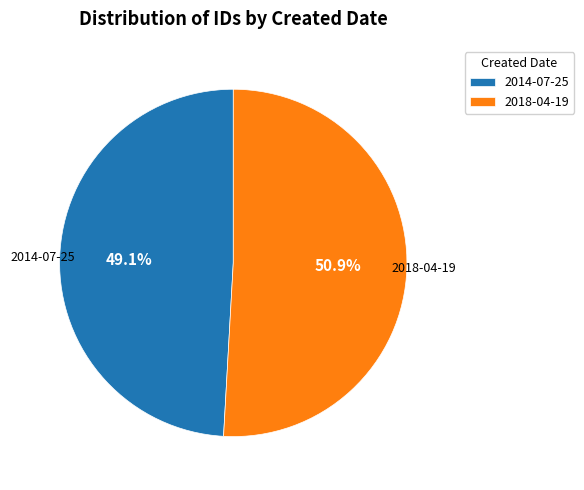

Approximately how many times larger is the value at 2014-07-25 compared to 2018-04-19?

1.0